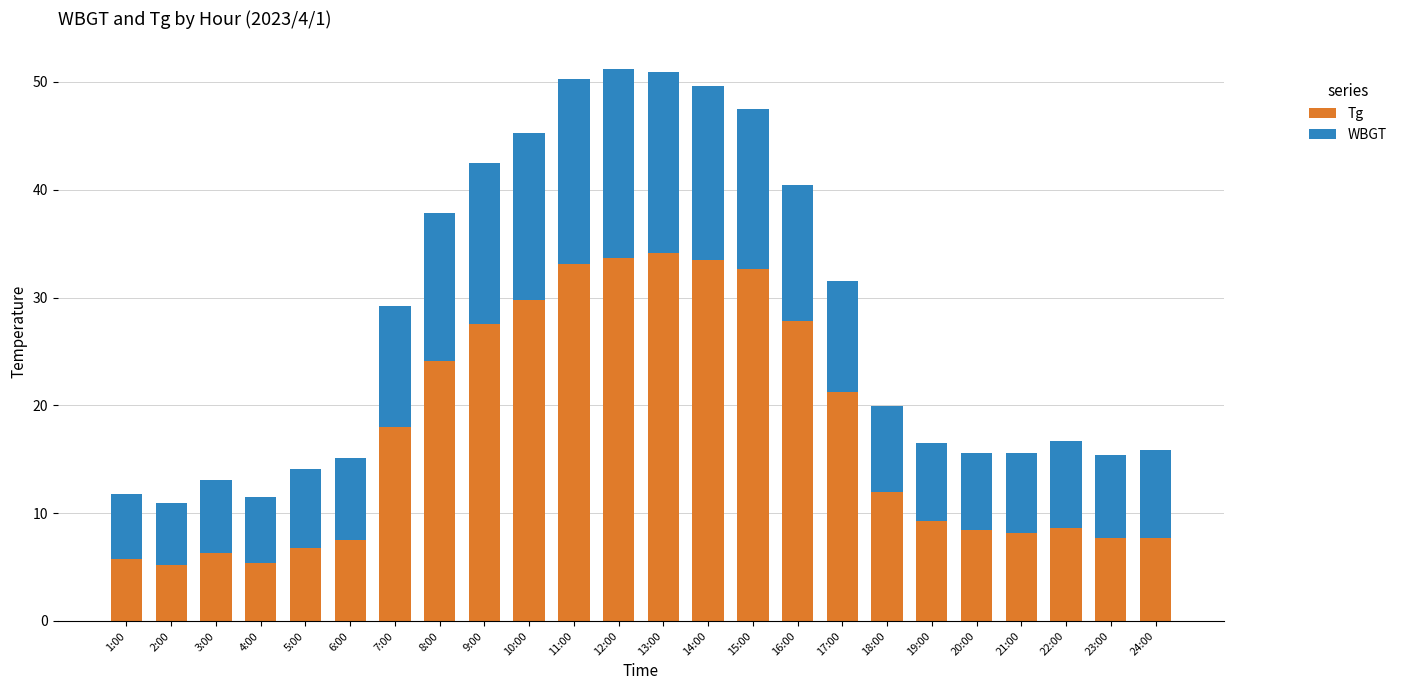

Is it true that Tg equals 4.9 at 20:00?

False